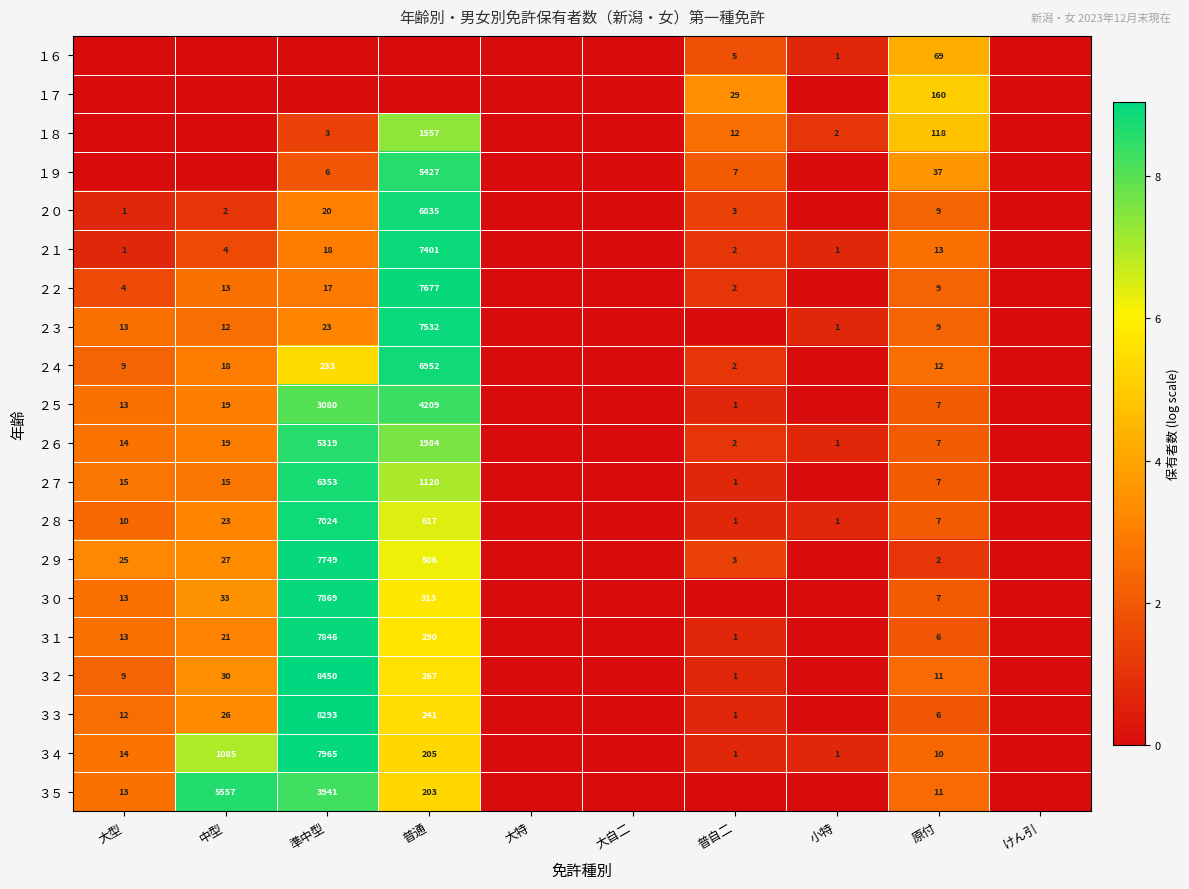

The value of ３０ at 準中型 is 7869. True or false?

True